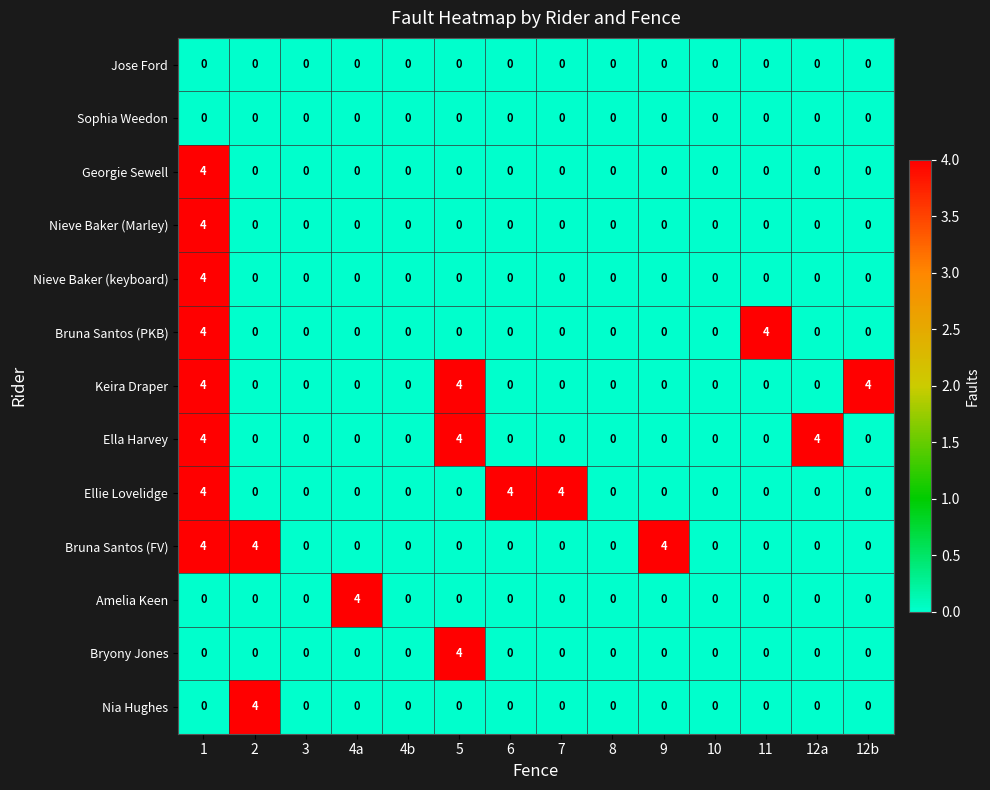

How many series are shown in this chart?

13